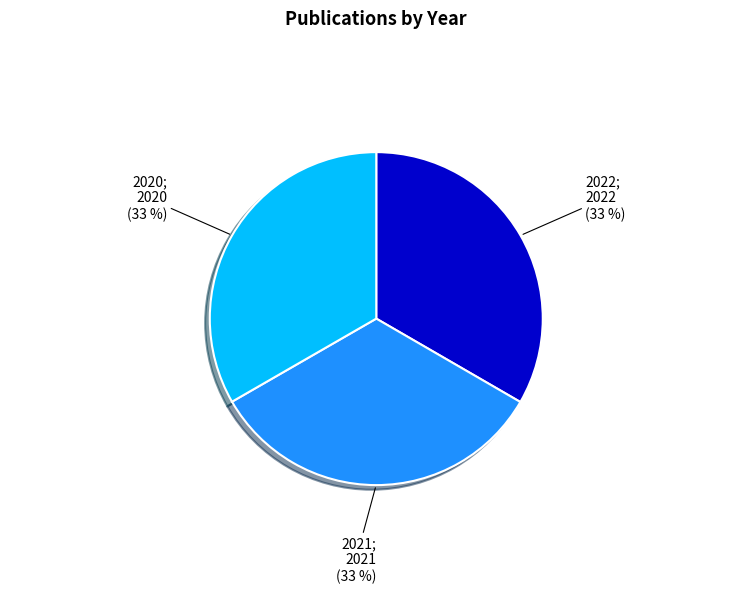

Combined, do 2022 and 2021 account for over 50%?

Yes